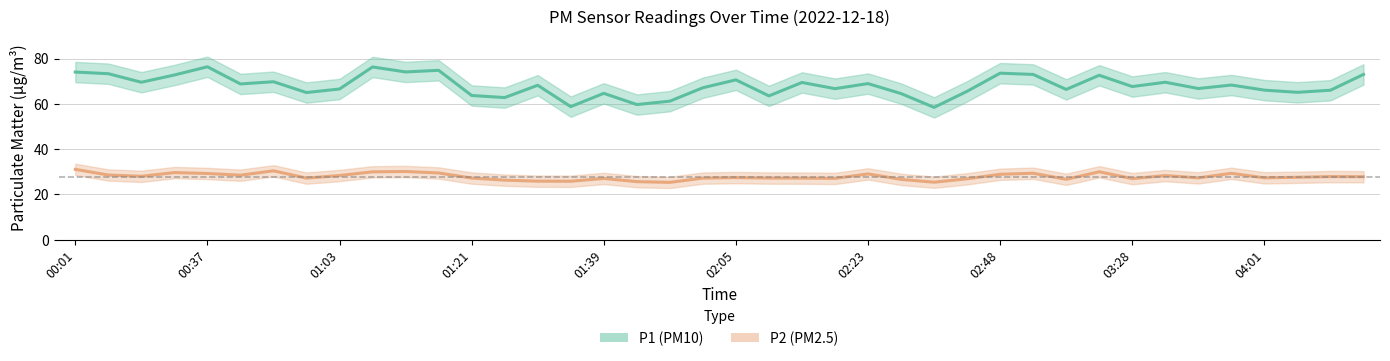

Reading left to right, transcribe all the data shown in this chart.

P1: 74.0	73.3	69.5	72.8	76.4	68.8	69.8	65.0	66.6	76.3	74.1	74.8	63.7	62.8	68.2	58.8	64.7	59.7	61.2	67.1	70.6	63.5	69.5	66.7	69.0	64.5	58.5	65.5	73.5	73.0	66.4	72.6	67.7	69.5	66.8	68.3	66.1	65.1	66.0	73.0
P2: 31.1	28.6	28.0	29.7	29.3	28.5	30.4	27.2	28.4	30.0	30.1	29.5	27.2	26.3	25.9	25.9	27.1	25.7	25.4	27.2	27.4	27.2	27.2	27.1	29.1	26.7	25.4	26.9	28.9	29.4	26.7	30.0	27.0	28.4	27.3	29.4	27.4	27.6	27.9	27.9